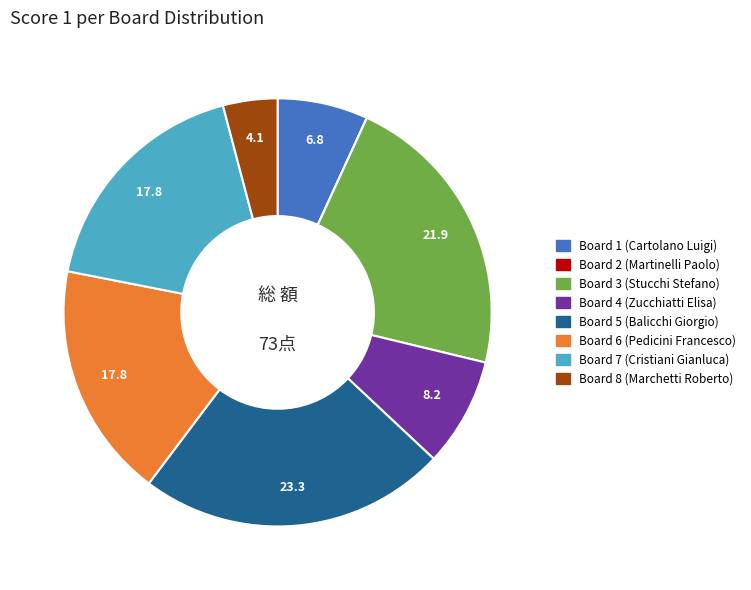

Does any single category account for the majority?

No